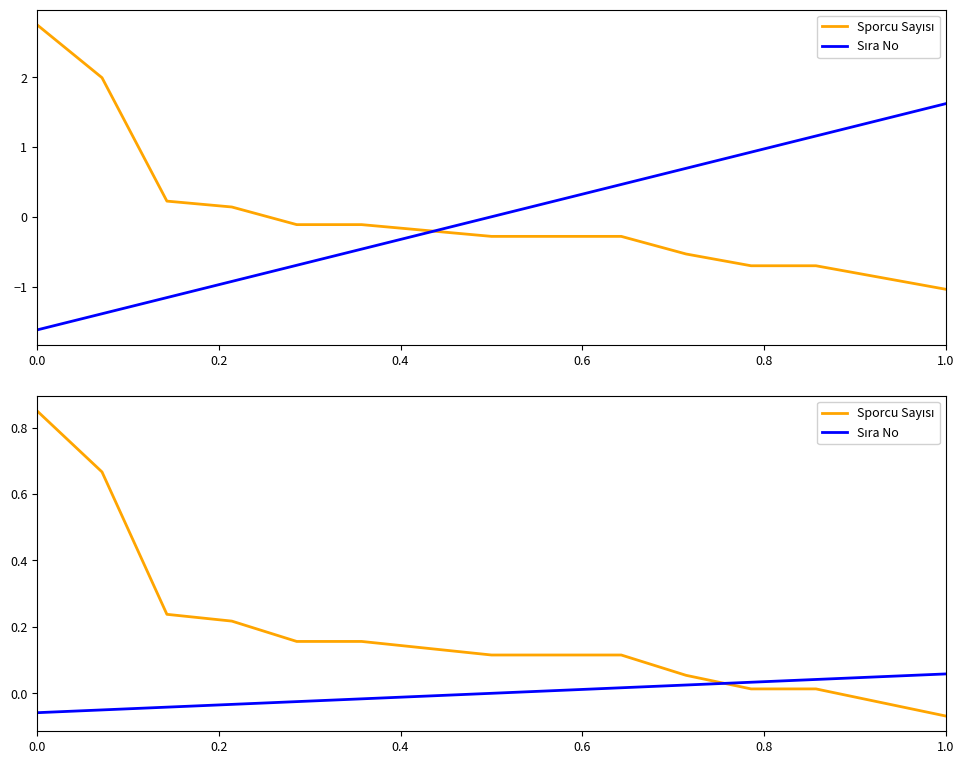

How many times do Sporcu Sayısı and Sıra No cross each other?

1